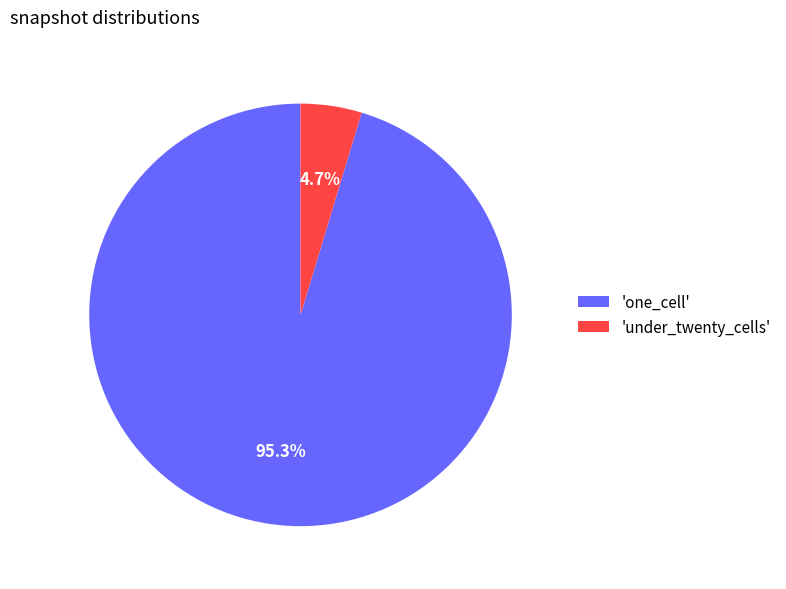

What portion of the pie excludes 'one_cell'?

4.7%